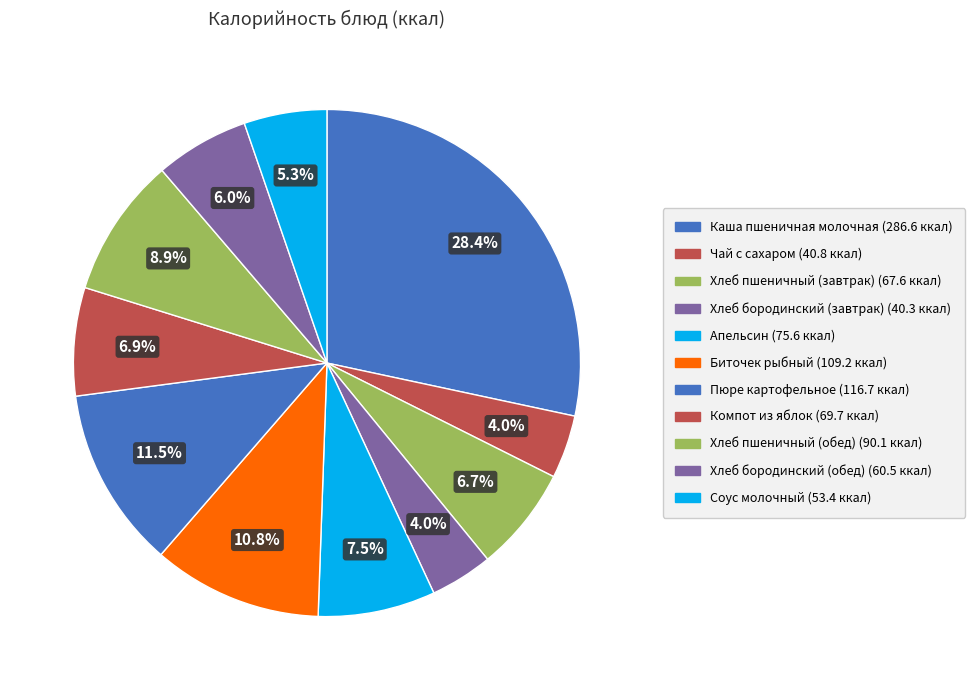

What is the smallest slice in the pie chart?

Хлеб бородинский (завтрак)